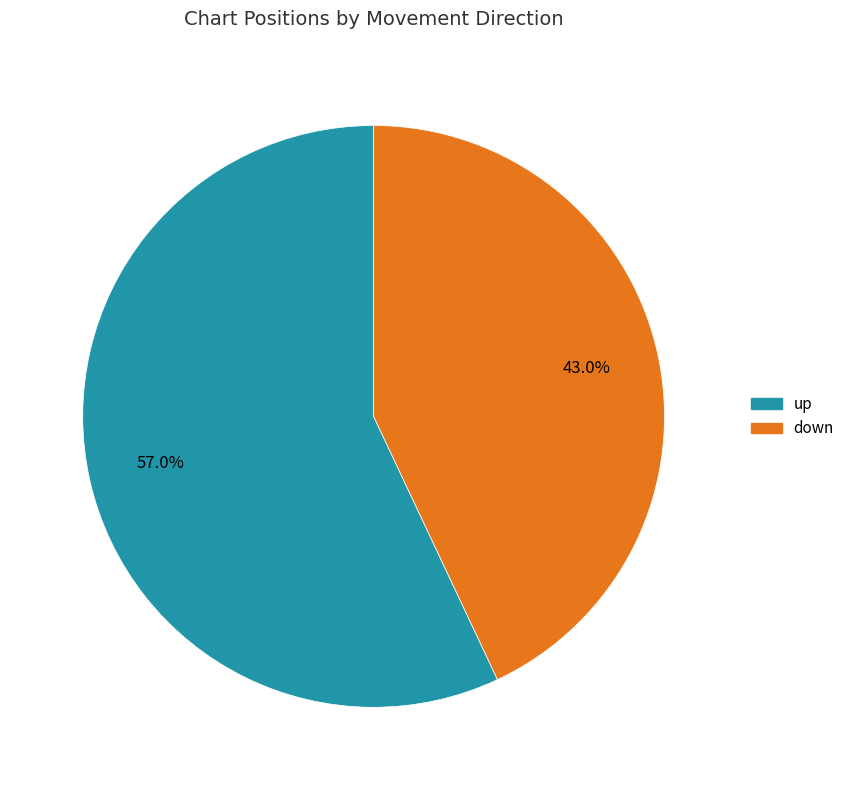

Count the number of slices in the pie.

2